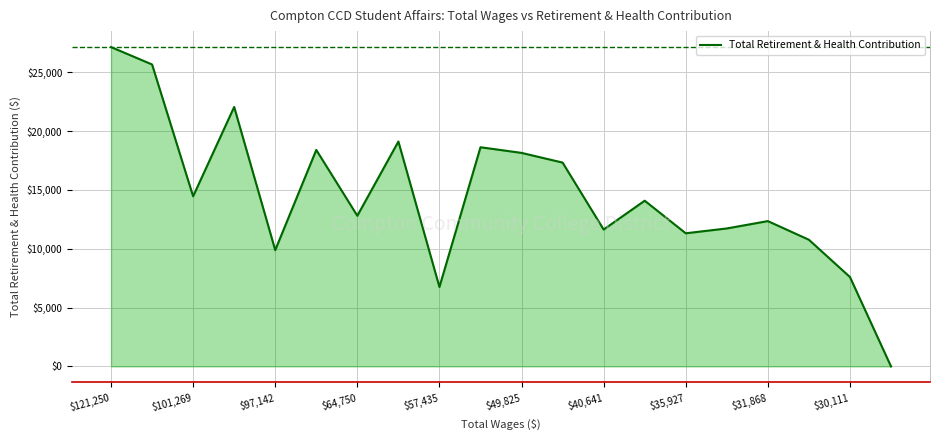

What is the difference between the maximum and minimum values?

27141